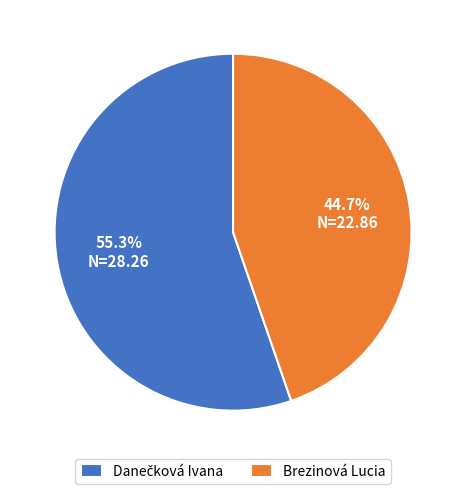

Is it true that Brezinová Lucia is 45% of the pie?

True